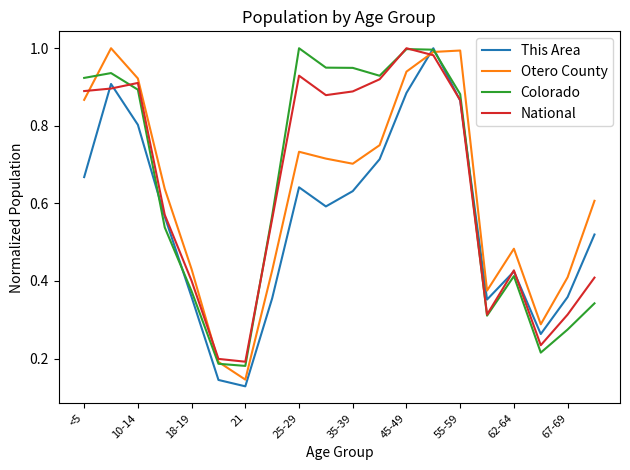

What is the sum of all Colorado values?

12.9